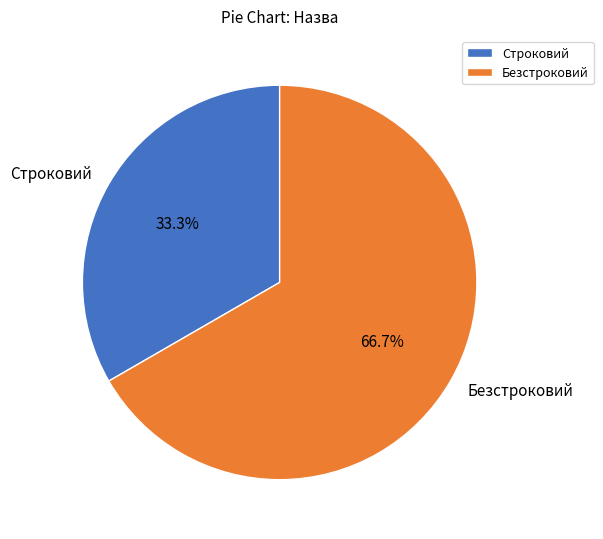

To the nearest percent, what is the combined percentage of Безстроковий and Строковий?

100%